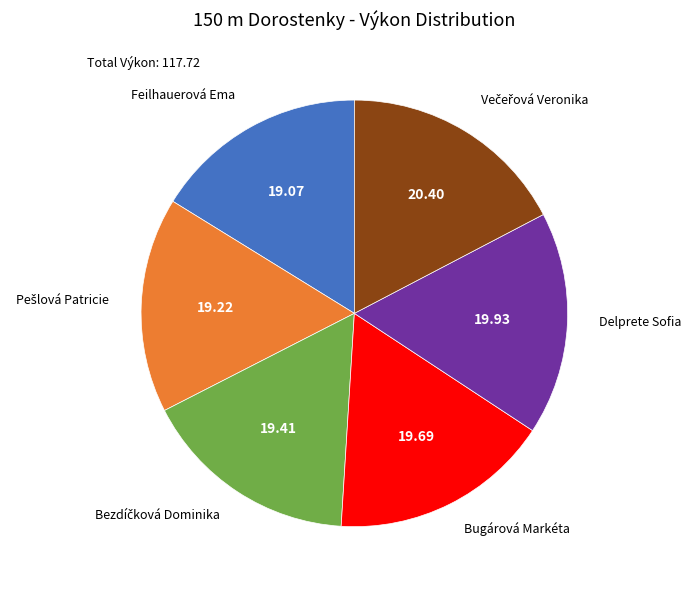

Does any single category account for the majority?

No